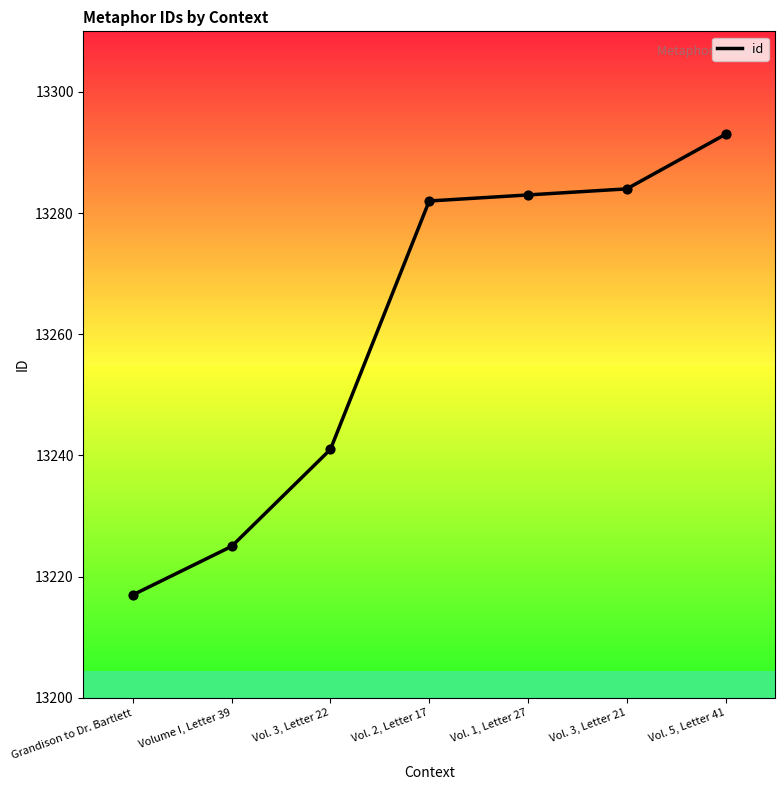

What is the change in value from Grandison to Dr. Bartlett to Vol. 1, Letter 27?

+66